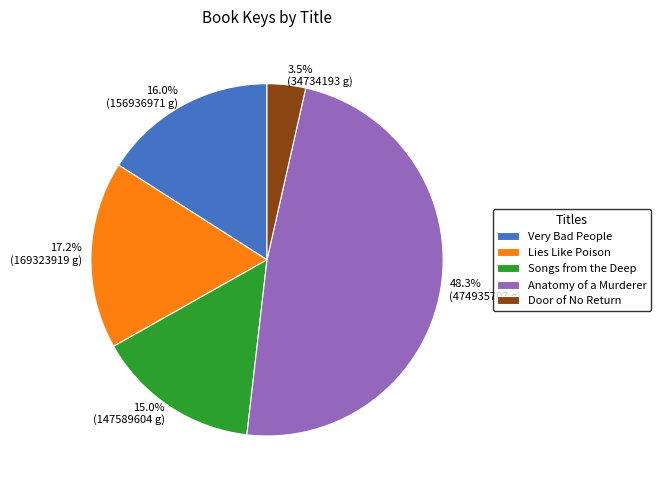

How many slices are in this pie chart?

5